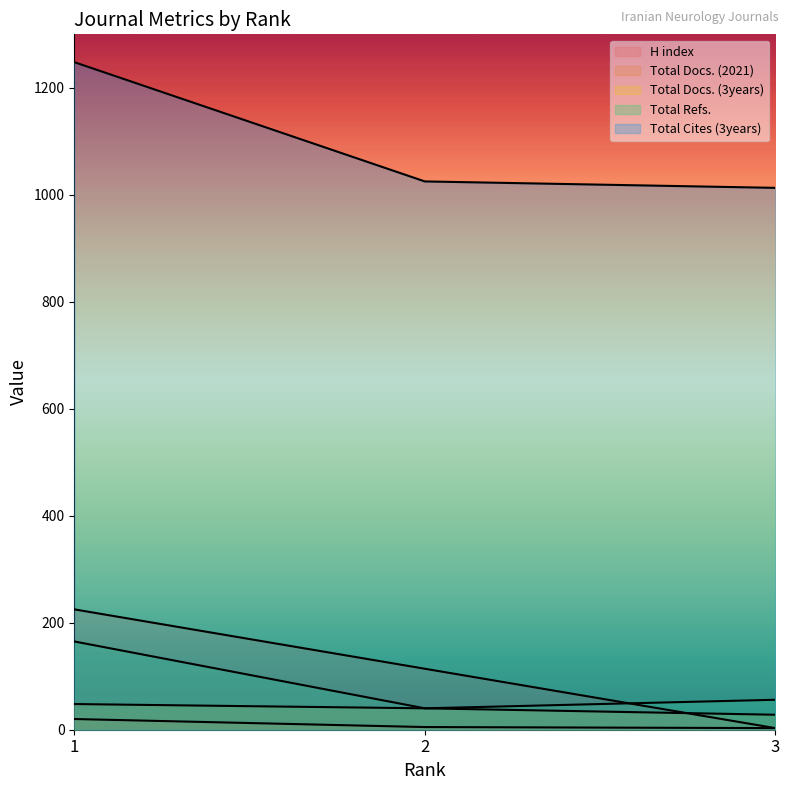

What is the approximate value of Total Docs. (2021) at 1, to the nearest 10?

20